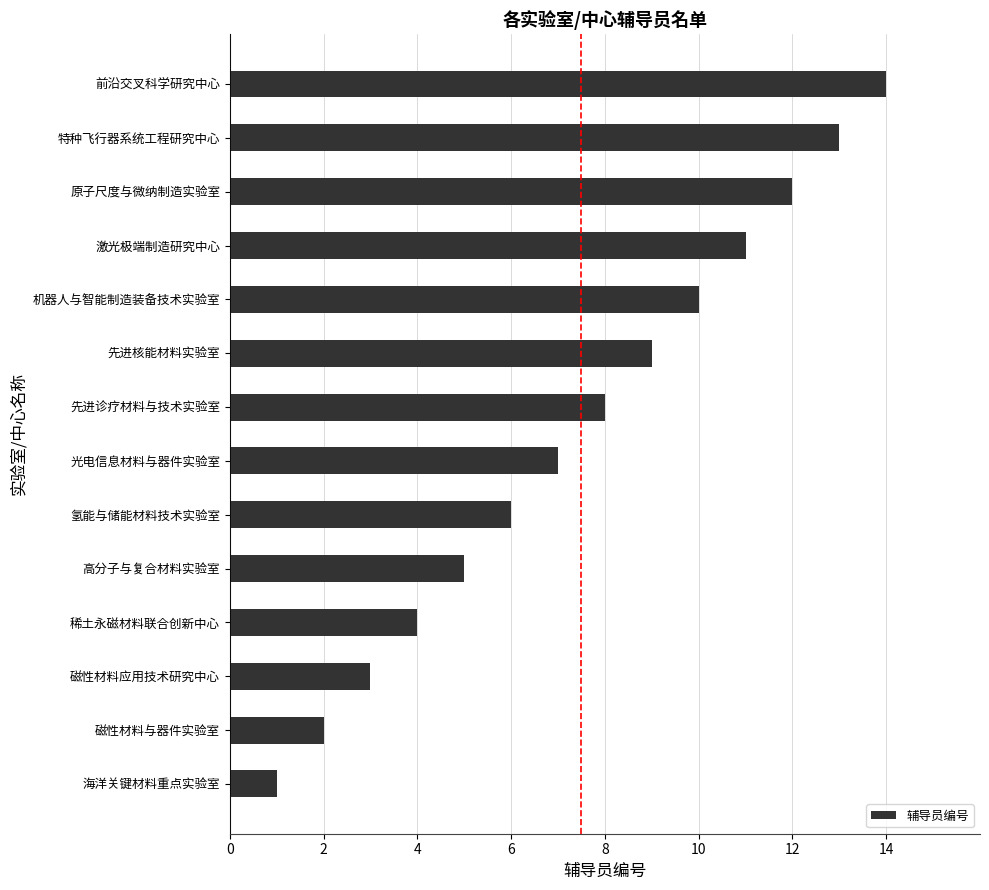

How many categories are shown in the chart?

14